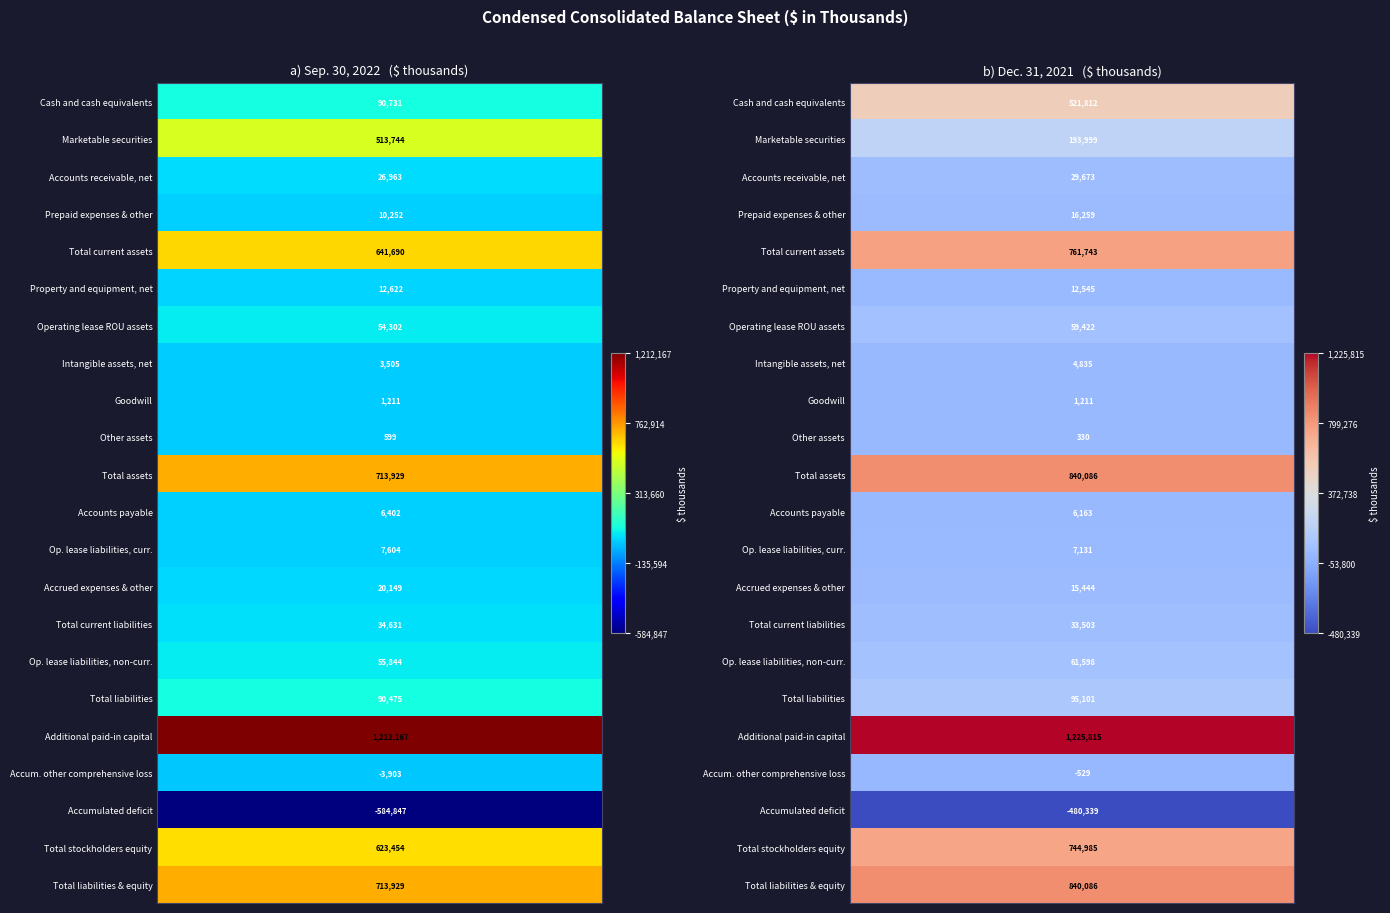

List the series in order of their peak value, highest first.

Additional paid-in capital, Total assets, Total liabilities & equity, Total current assets, Total stockholders equity, Cash and cash equivalents, Marketable securities, Total liabilities, Op. lease liabilities, non-curr., Operating lease ROU assets, Total current liabilities, Accounts receivable, net, Prepaid expenses & other, Accrued expenses & other, Property and equipment, net, Op. lease liabilities, curr., Accounts payable, Intangible assets, net, Goodwill, Other assets, Accum. other comprehensive loss, Accumulated deficit